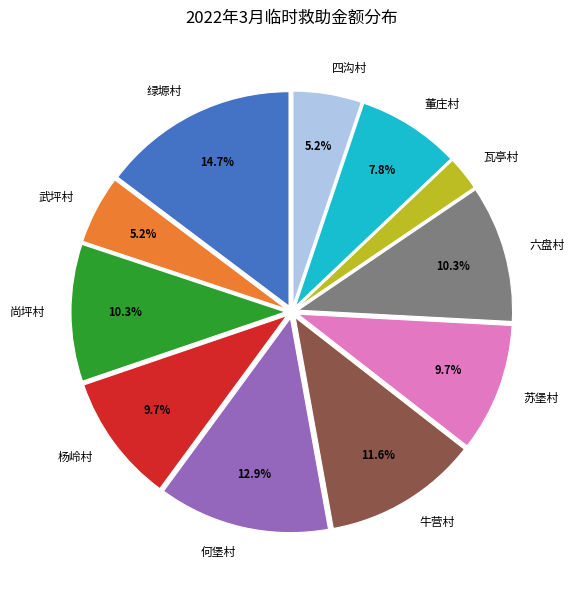

What percentage is the 四沟村 slice, to the nearest percent?

5%